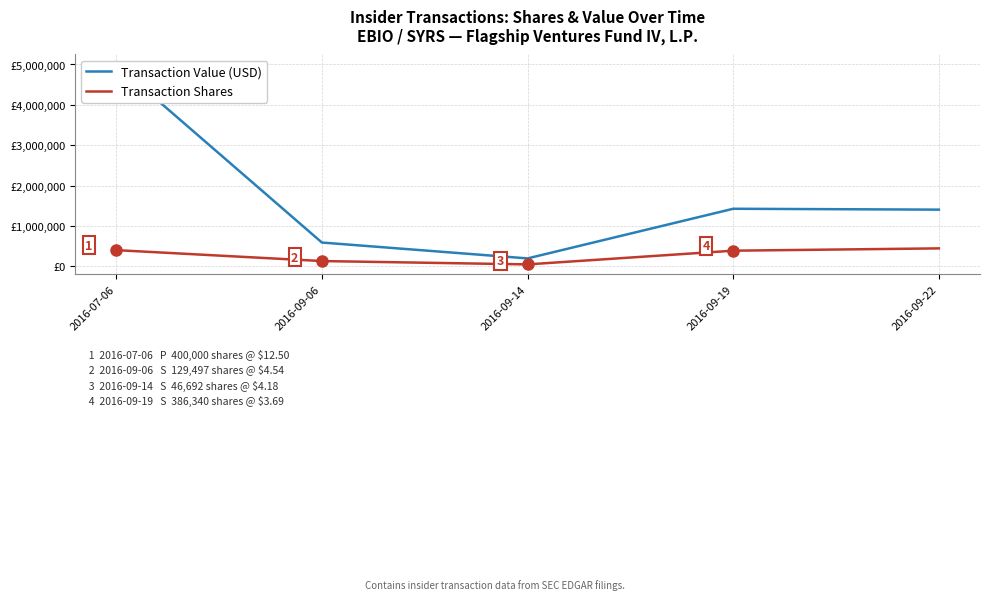

In Transaction Shares, how many points are lower than both neighbors (excluding endpoints)?

1